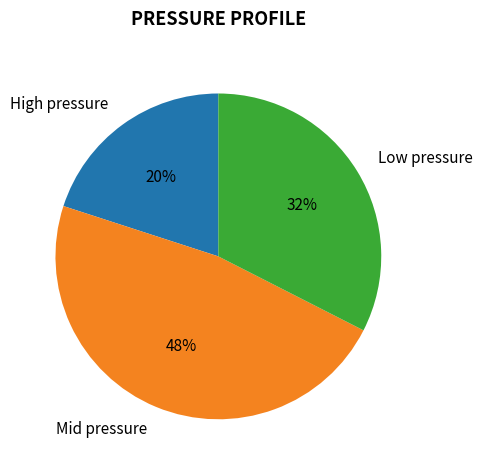

Does any single category account for the majority?

No